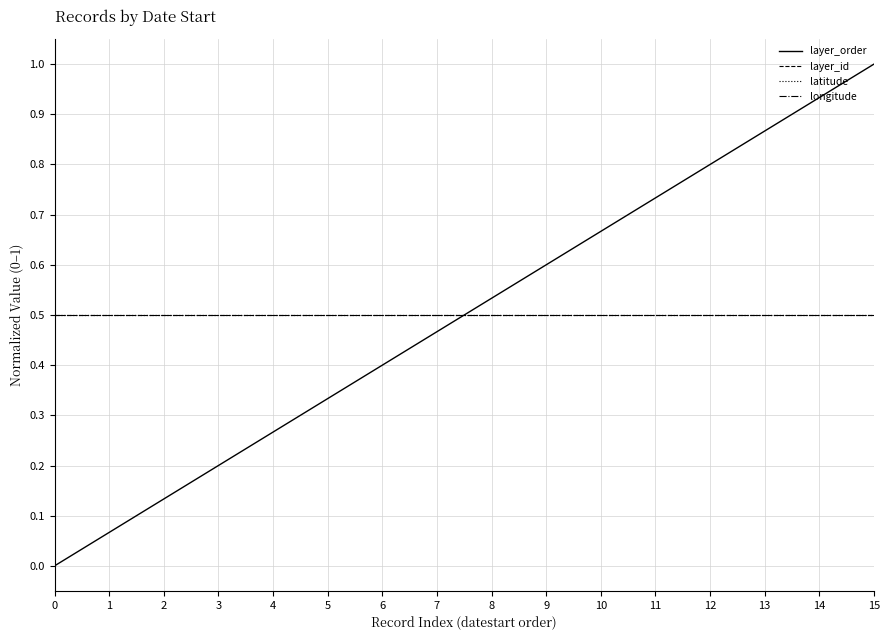

Does the chart have visible grid lines?

Yes